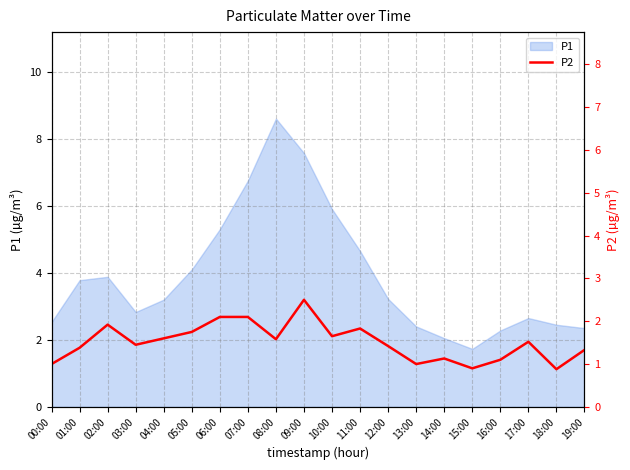

Which category has the lowest value in the P1 series?

15:00